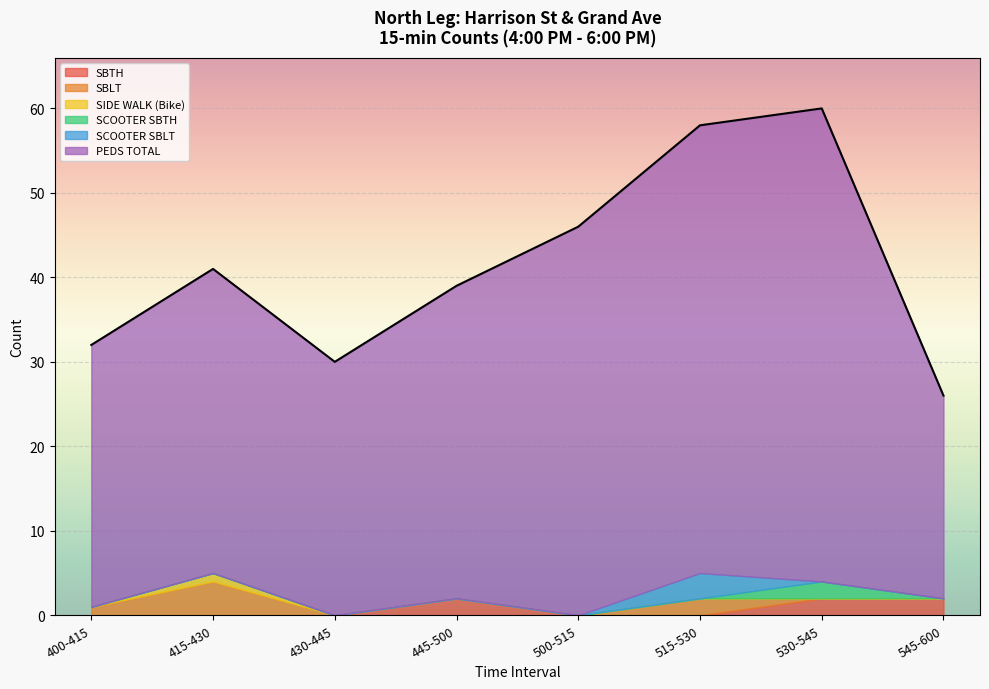

Rank the series at 515-530 from lowest to highest value.

SBTH, SIDE WALK (Bike), SCOOTER SBTH, SBLT, SCOOTER SBLT, PEDS TOTAL